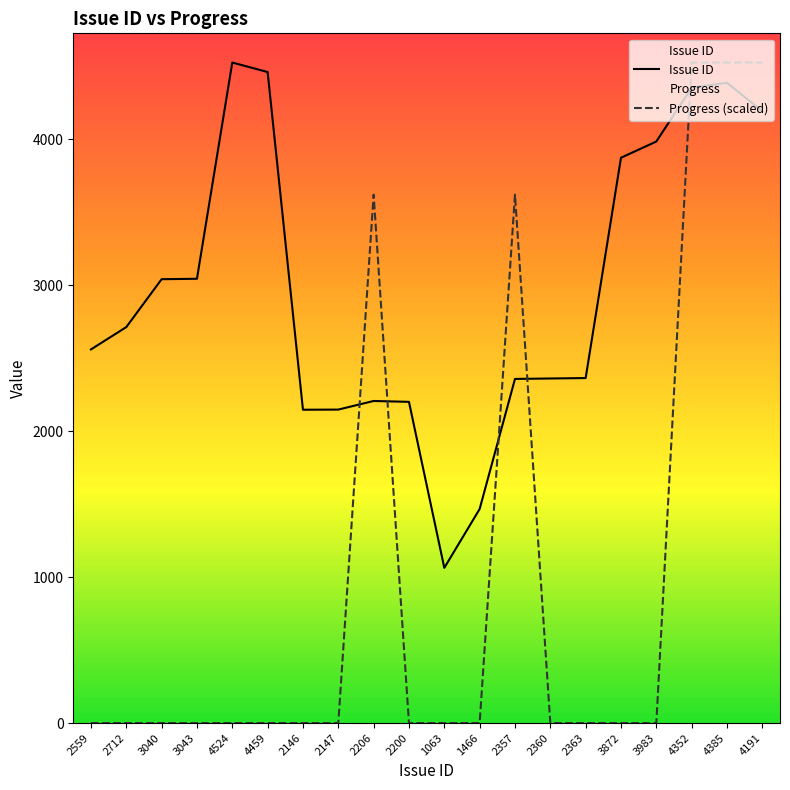

Is the value of Issue ID at 2712 greater than the value of Progress (scaled) at 4352?

No